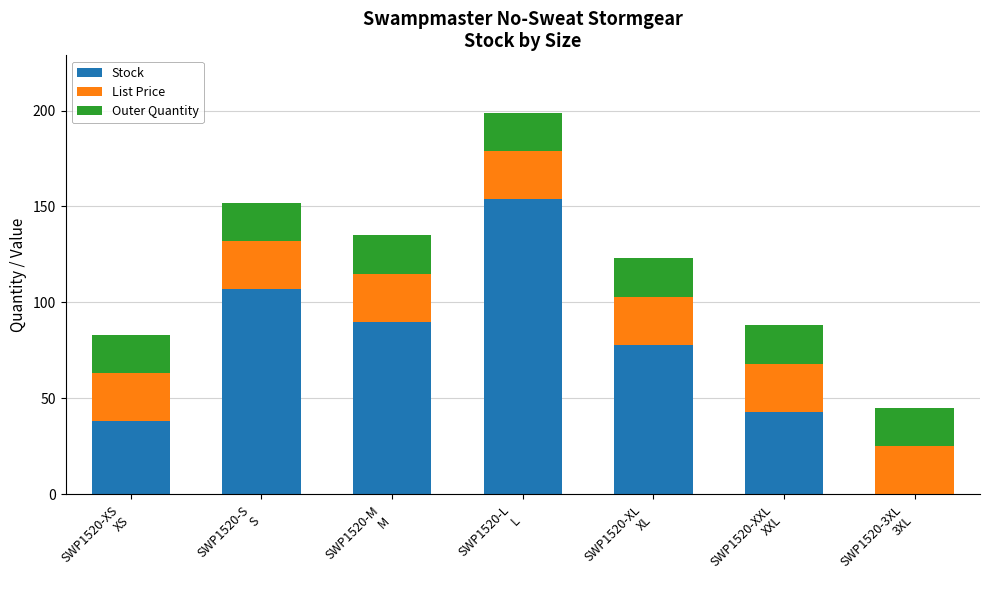

What is the highest value of the Stock series?

154.0